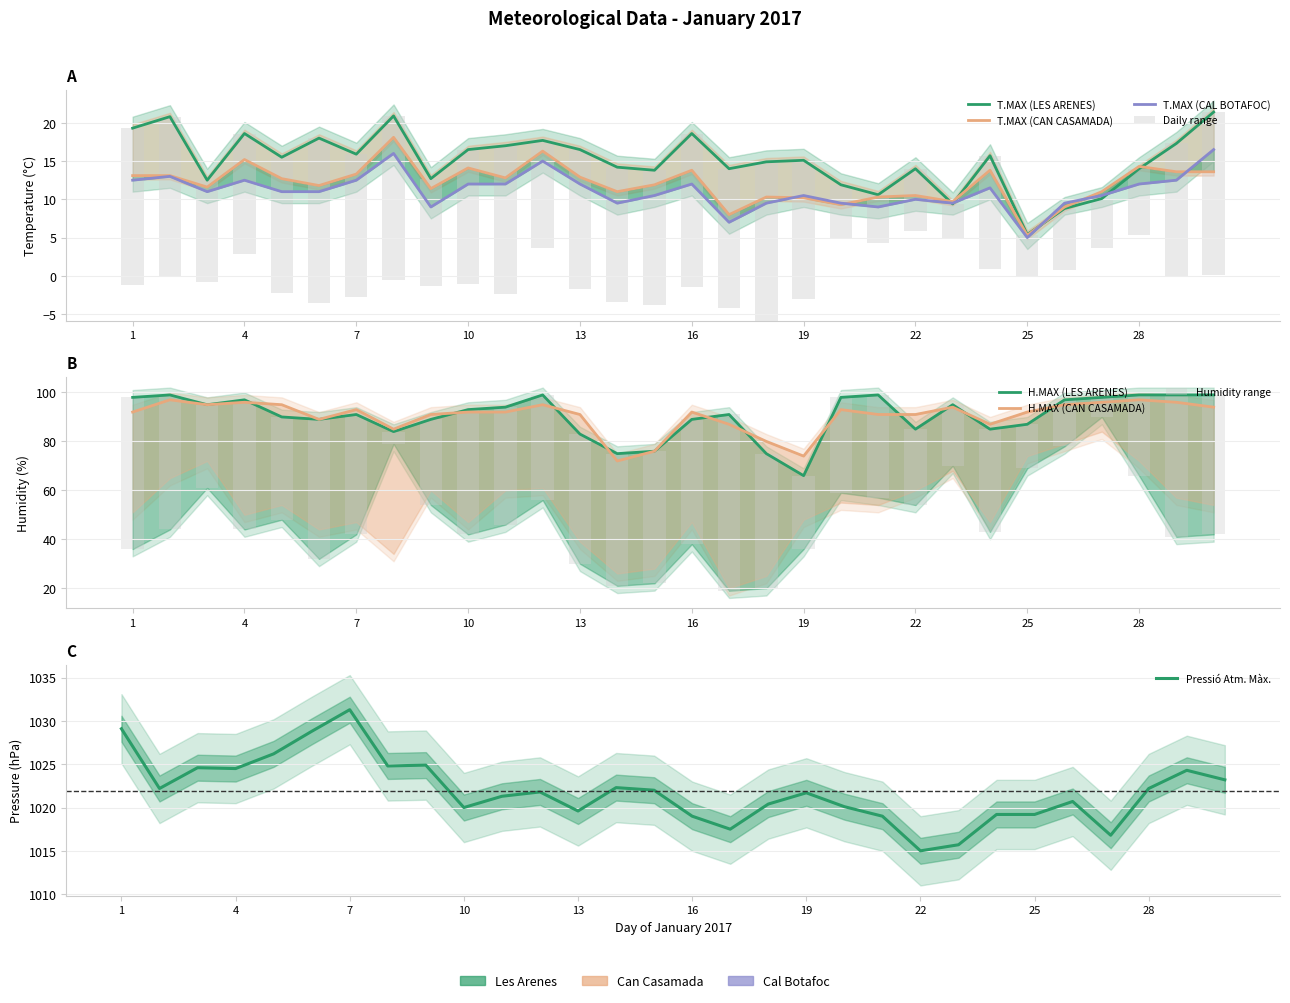

What are all the series names shown in the legend?

T.MAX (LES ARENES), T.MAX (CAN CASAMADA), T.MAX (CAL BOTAFOC), H.MAX (LES ARENES), H.MAX (CAN CASAMADA), Pressio